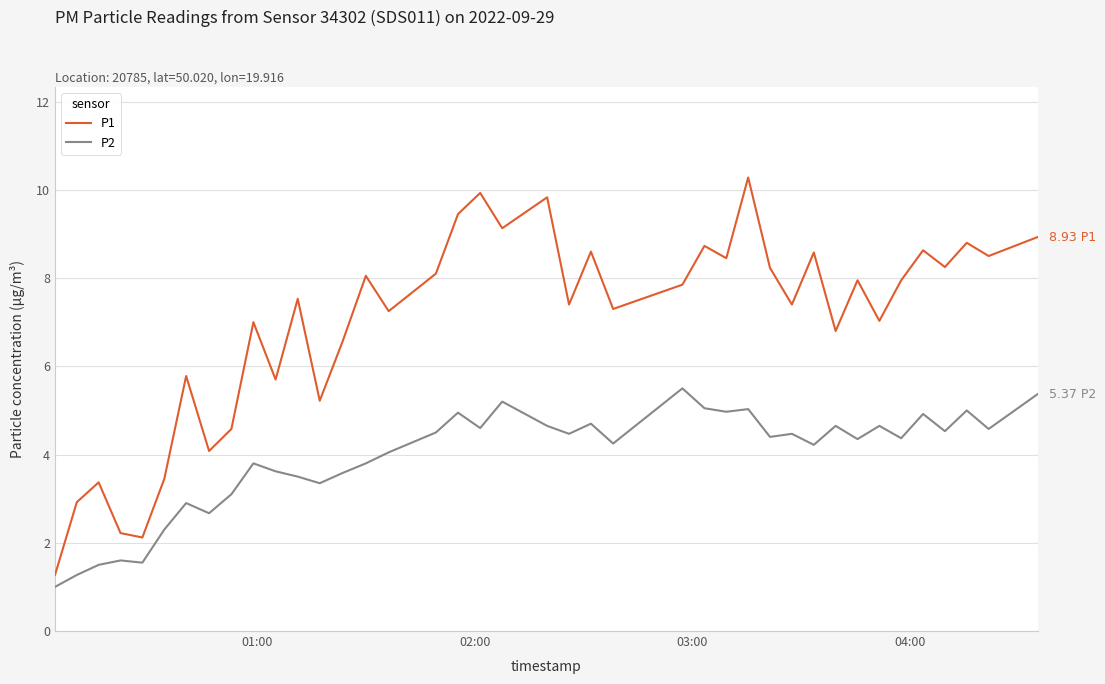

How many distinct data groups are displayed?

2